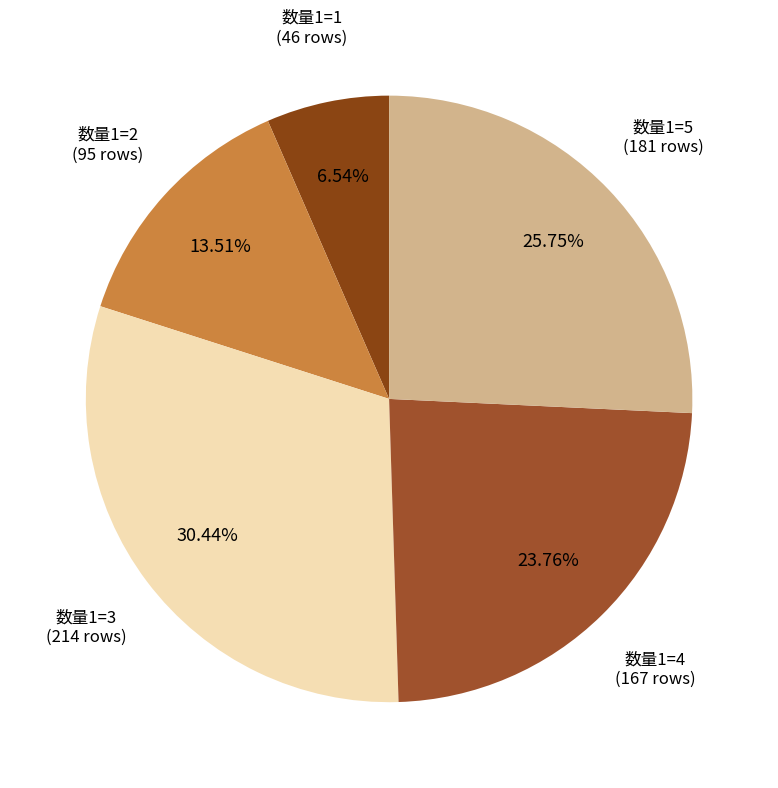

Count the number of slices in the pie.

5